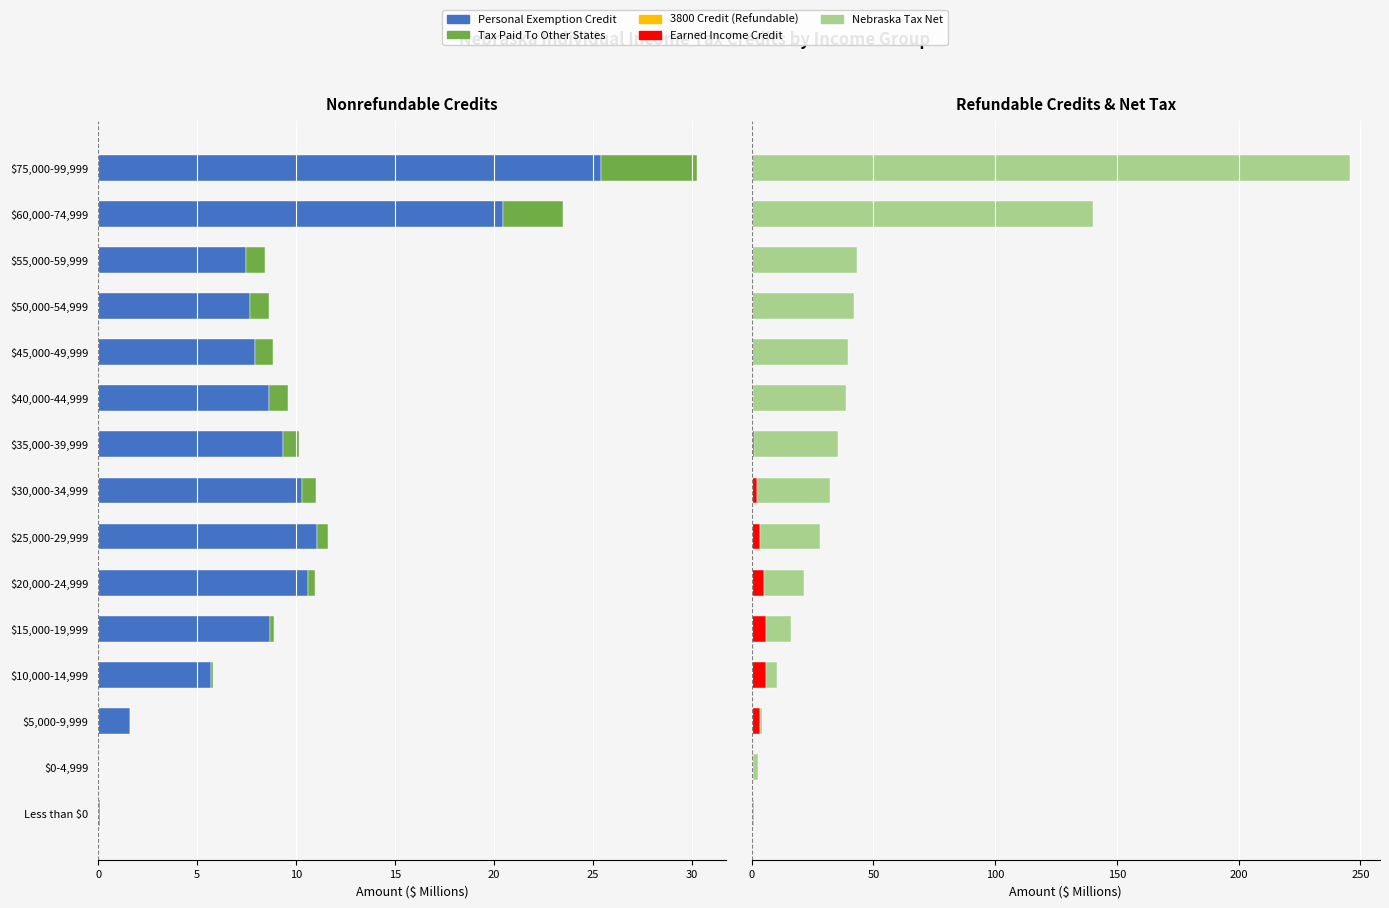

How many bars are there in each group?

5